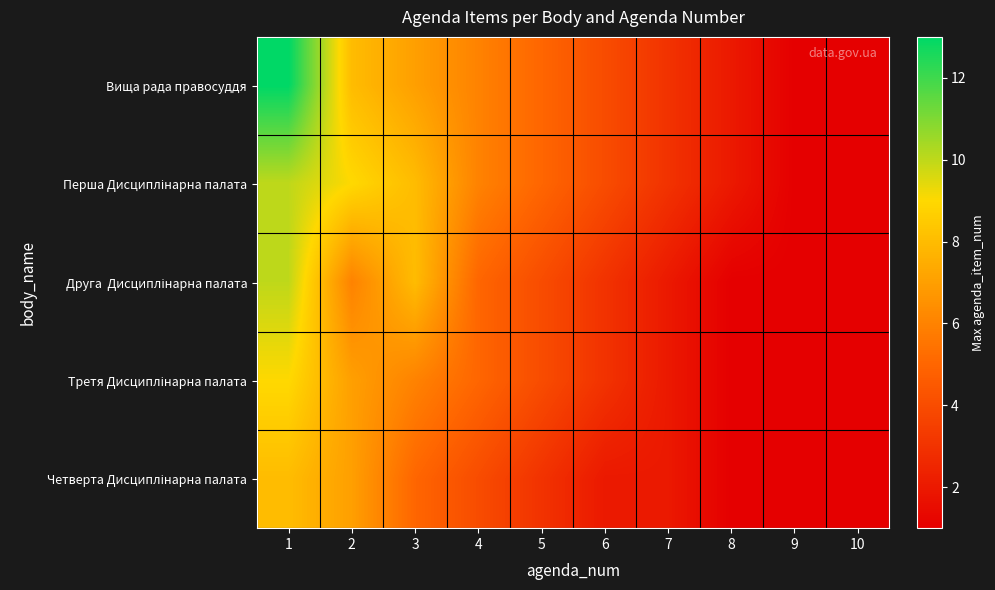

Which series has the largest total across all categories?

Вища рада правосуддя